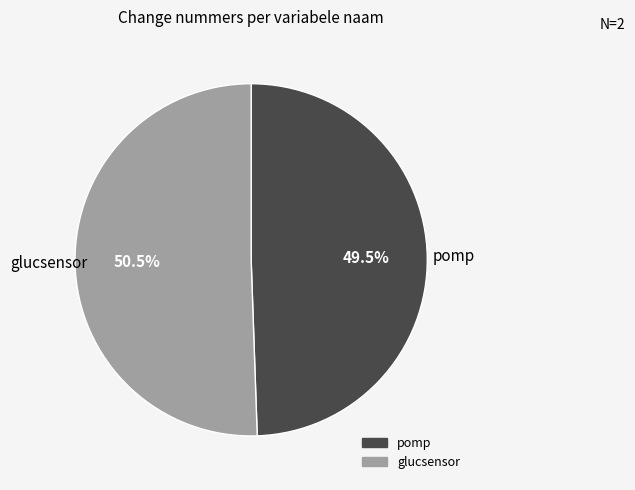

Combined, do glucsensor and pomp account for over 50%?

Yes